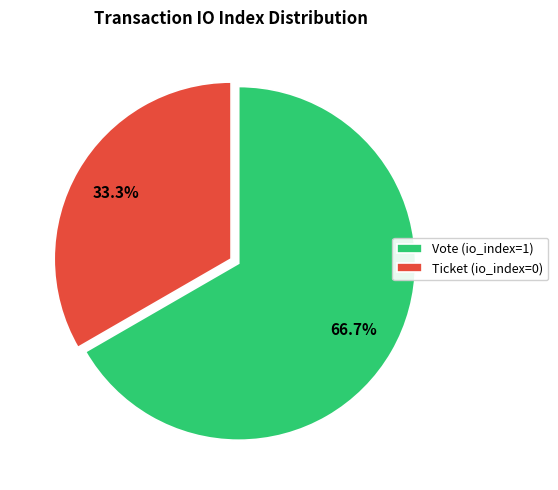

Is the sum of Ticket (io_index=0) and Vote (io_index=1) greater than half?

Yes